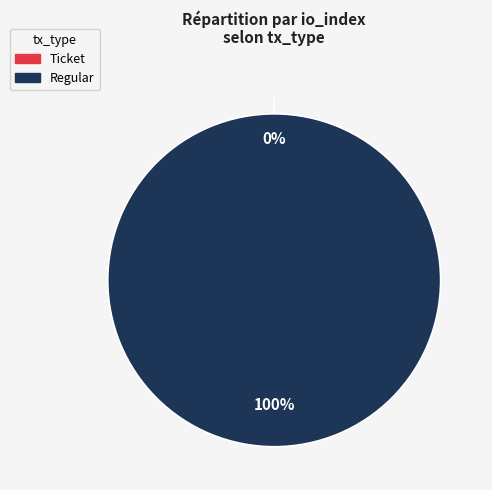

Is Regular the majority of the pie?

Yes